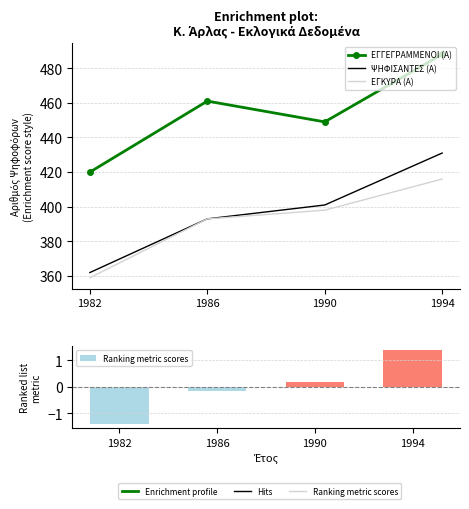

List the series in order of their peak value, highest first.

ΕΓΓΕΓΡΑΜΜΕΝΟΙ (Α), ΨΗΦΙΣΑΝΤΕΣ (Α), ΕΓΚΥΡΑ (Α), Ranking metric scores